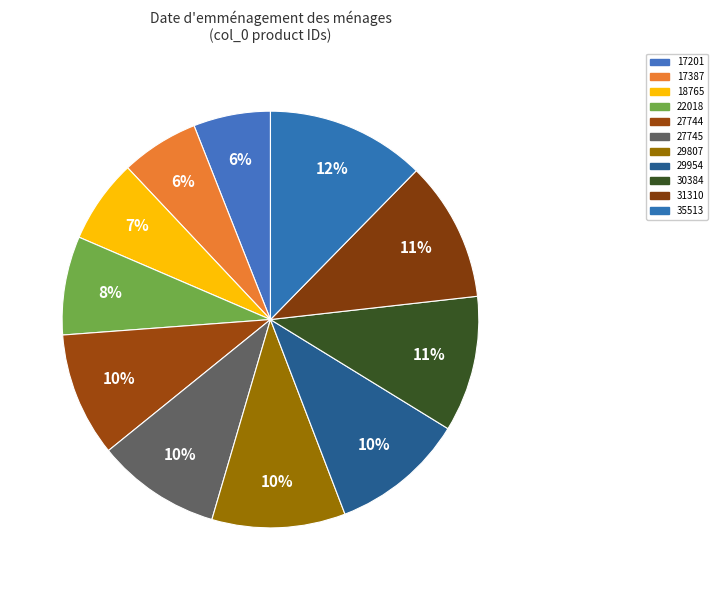

Approximately how many times larger is the value at 29807 compared to 17201?

1.7